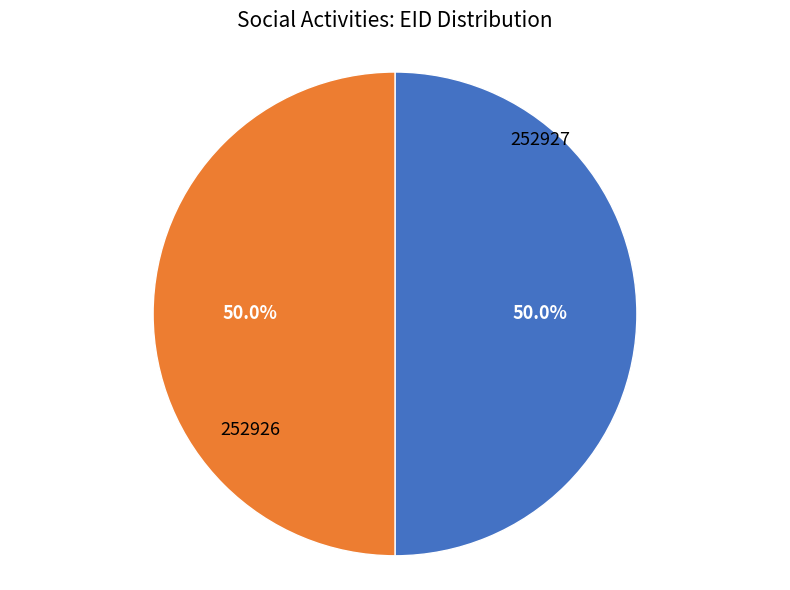

What is the smallest slice in the pie chart?

252927